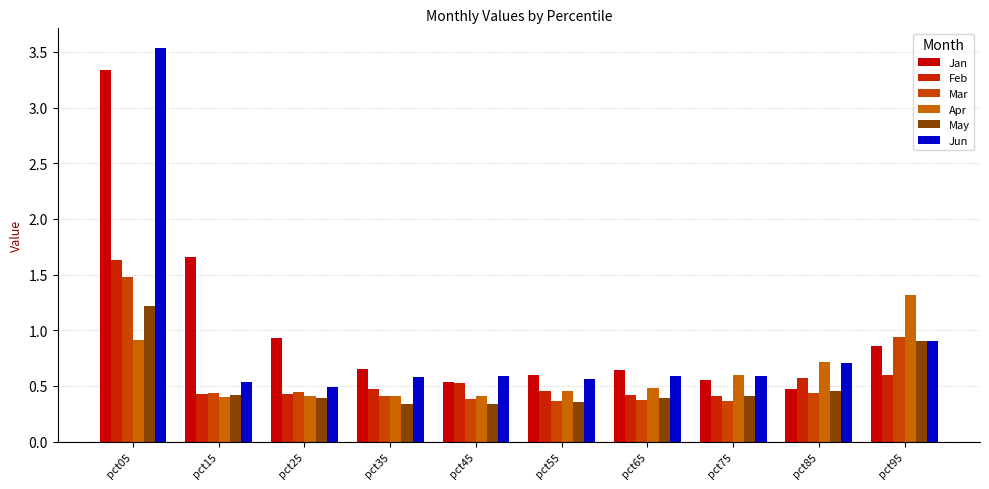

Reading left to right, what are all the values shown in this chart?

Jan: 3.3	1.7	0.9	0.7	0.5	0.6	0.6	0.6	0.5	0.9
Feb: 1.6	0.4	0.4	0.5	0.5	0.5	0.4	0.4	0.6	0.6
Mar: 1.5	0.4	0.4	0.4	0.4	0.4	0.4	0.4	0.4	0.9
Apr: 0.9	0.4	0.4	0.4	0.4	0.5	0.5	0.6	0.7	1.3
May: 1.2	0.4	0.4	0.3	0.3	0.4	0.4	0.4	0.5	0.9
Jun: 3.5	0.5	0.5	0.6	0.6	0.6	0.6	0.6	0.7	0.9